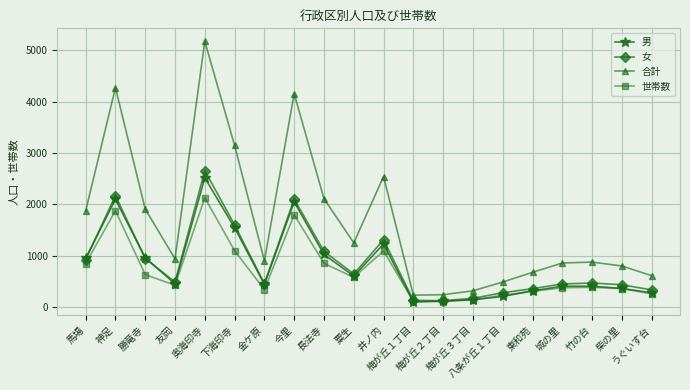

What are all the series names shown in the legend?

男, 女, 合計, 世帯数